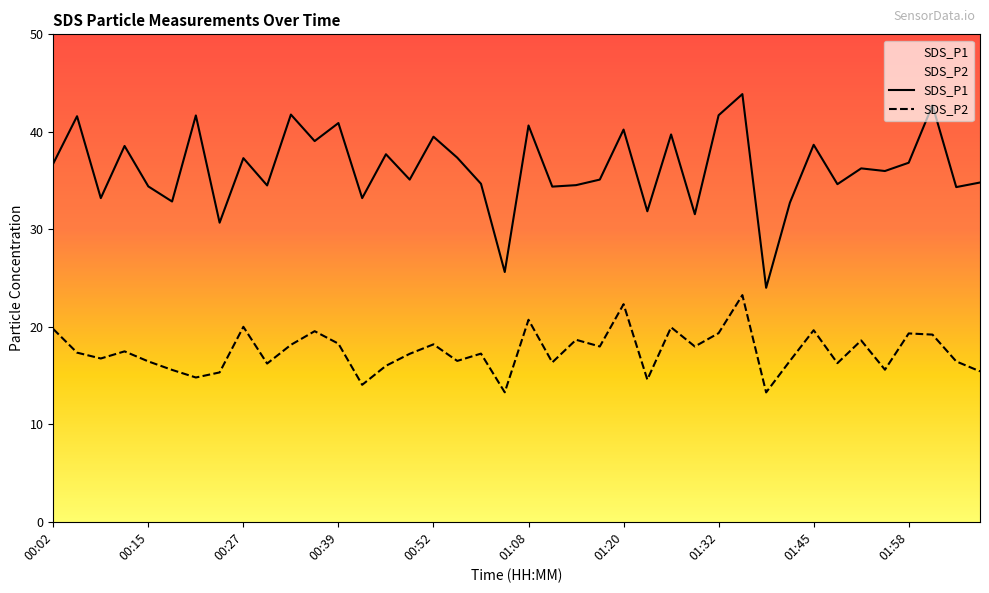

Reading left to right, what are all the values shown in this chart?

SDS_P1: 36.8	41.6	33.2	38.5	34.4	32.9	41.7	30.7	37.3	34.5	41.8	39.0	40.9	33.2	37.7	35.1	39.5	37.4	34.7	25.6	40.6	34.4	34.5	35.1	40.2	31.9	39.7	31.6	41.7	43.9	24.0	32.7	38.7	34.6	36.2	36.0	36.8	42.7	34.3	34.8
SDS_P2: 19.8	17.4	16.8	17.5	16.4	15.6	14.8	15.3	20.0	16.2	18.1	19.6	18.3	14.1	16.0	17.2	18.2	16.5	17.2	13.3	20.7	16.4	18.7	18.0	22.3	14.6	19.9	18.0	19.4	23.2	13.3	16.5	19.6	16.3	18.6	15.6	19.3	19.2	16.4	15.4